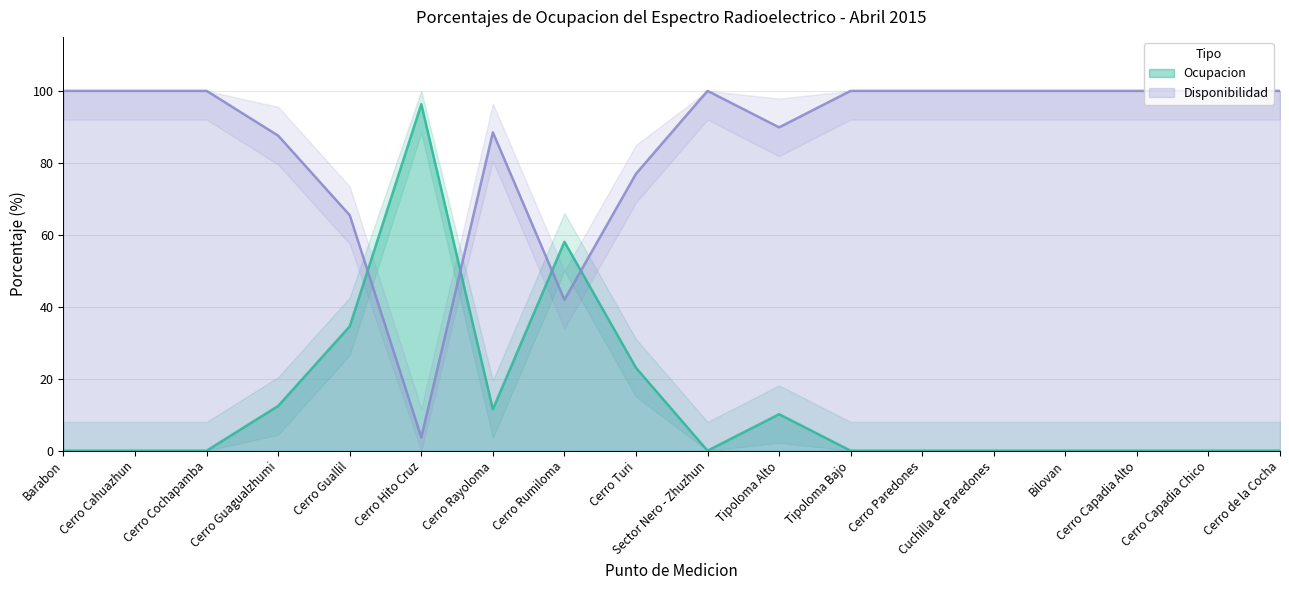

Reading left to right, extract all data points from this chart.

Ocupacion: Barabon=0.0	Cerro Cahuazhun=0.0	Cerro Cochapamba=0.0	Cerro Guagualzhumi=12.4	Cerro Guallil=34.6	Cerro Hito Cruz=96.3	Cerro Rayoloma=11.5	Cerro Rumiloma=58.1	Cerro Turi=23.0	Sector Nero - Zhuzhun=0.0	Tipoloma Alto=10.1	Tipoloma Bajo=0.0	Cerro Paredones=0.0	Cuchilla de Paredones=0.0	Bilovan=0.0	Cerro Capadia Alto=0.0	Cerro Capadia Chico=0.0	Cerro de la Cocha=0.0
Disponibilidad: Barabon=100.0	Cerro Cahuazhun=100.0	Cerro Cochapamba=100.0	Cerro Guagualzhumi=87.6	Cerro Guallil=65.4	Cerro Hito Cruz=3.7	Cerro Rayoloma=88.5	Cerro Rumiloma=41.9	Cerro Turi=77.0	Sector Nero - Zhuzhun=100.0	Tipoloma Alto=89.9	Tipoloma Bajo=100.0	Cerro Paredones=100.0	Cuchilla de Paredones=100.0	Bilovan=100.0	Cerro Capadia Alto=100.0	Cerro Capadia Chico=100.0	Cerro de la Cocha=100.0